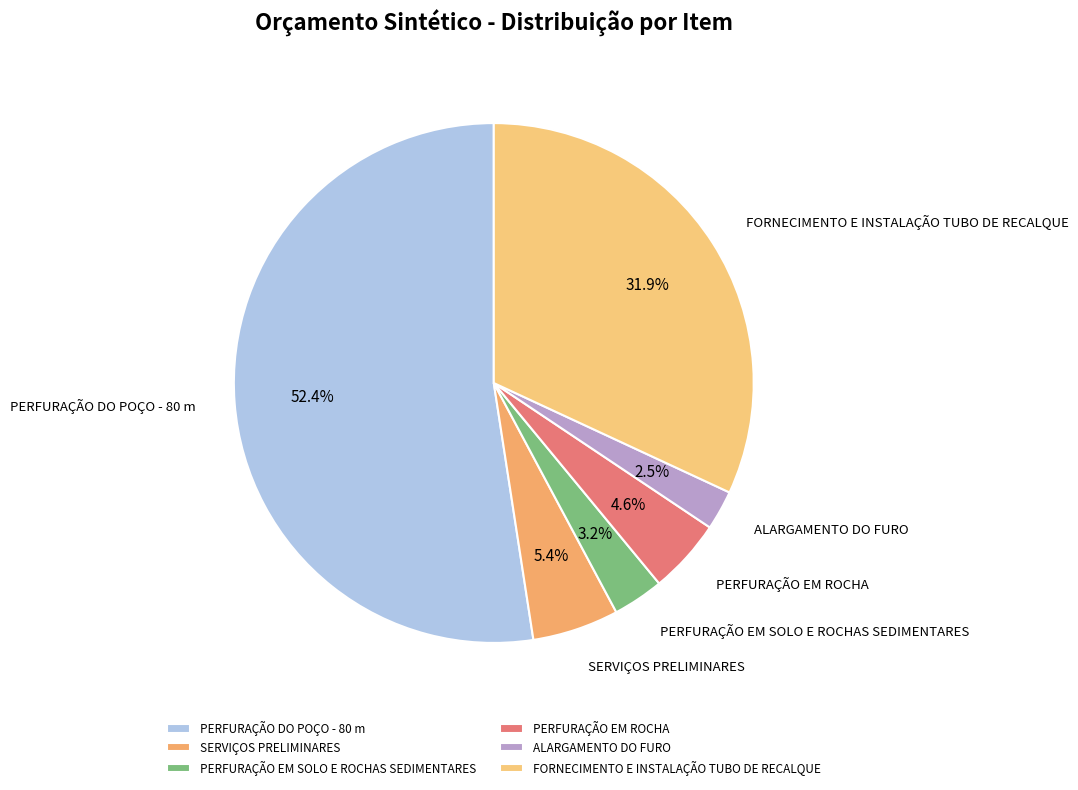

Which slice represents more than half of the pie?

PERFURAÇÃO DO POÇO - 80 m